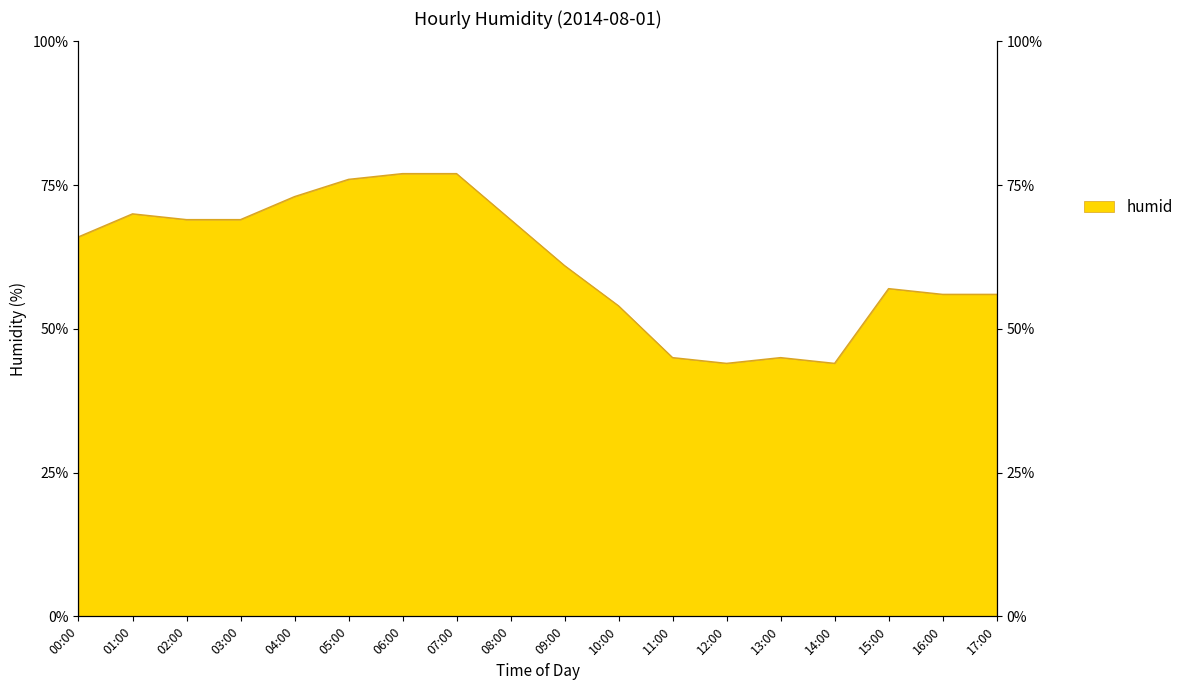

Rank the categories by value from lowest to highest.

12:00, 14:00, 11:00, 13:00, 10:00, 16:00, 17:00, 15:00, 09:00, 00:00, 02:00, 03:00, 08:00, 01:00, 04:00, 05:00, 06:00, 07:00